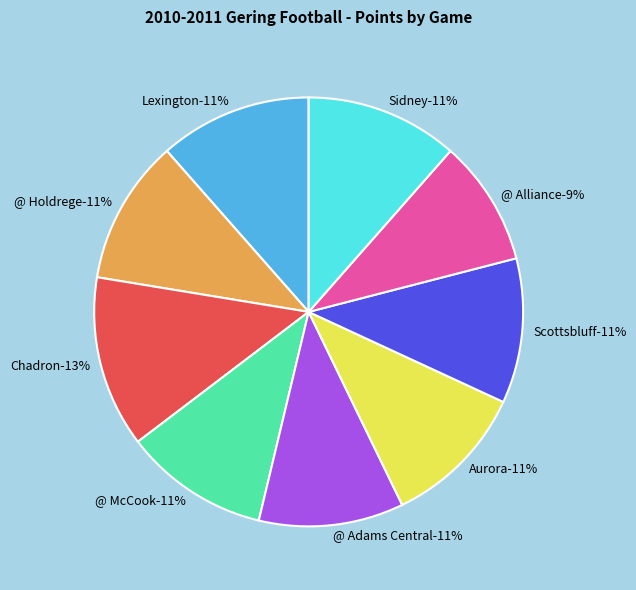

Is there any slice that represents more than half of the pie?

No